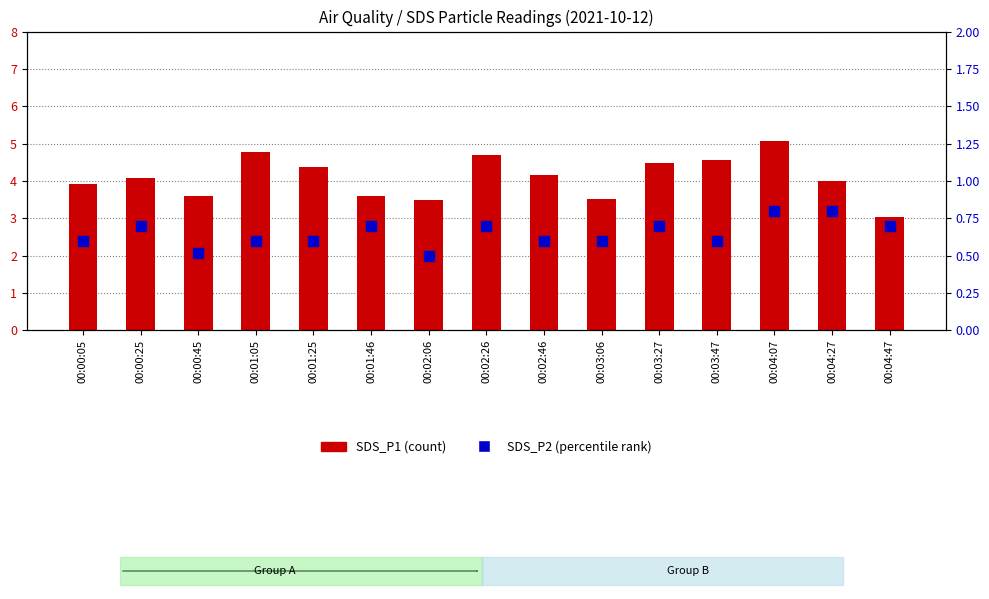

At which category is the sum across all series the highest?

00:04:07